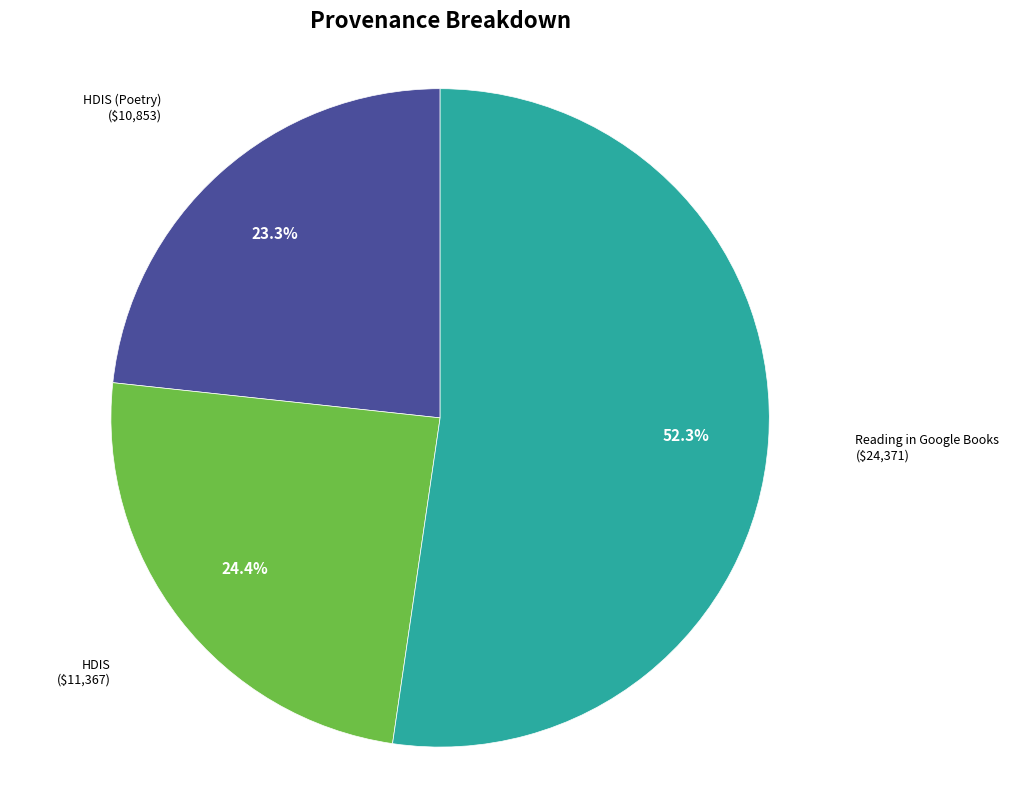

Which slice is the smallest?

HDIS (Poetry)